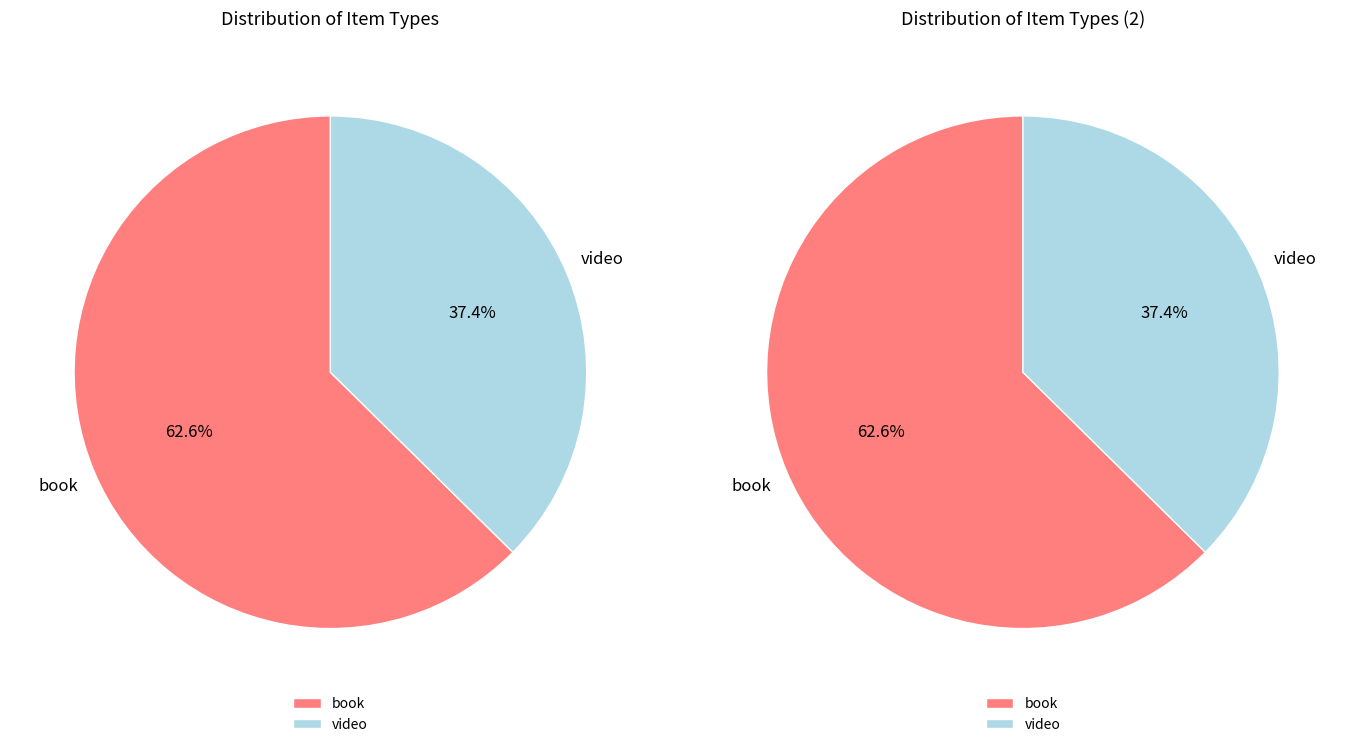

What is the smallest slice in the pie chart?

video